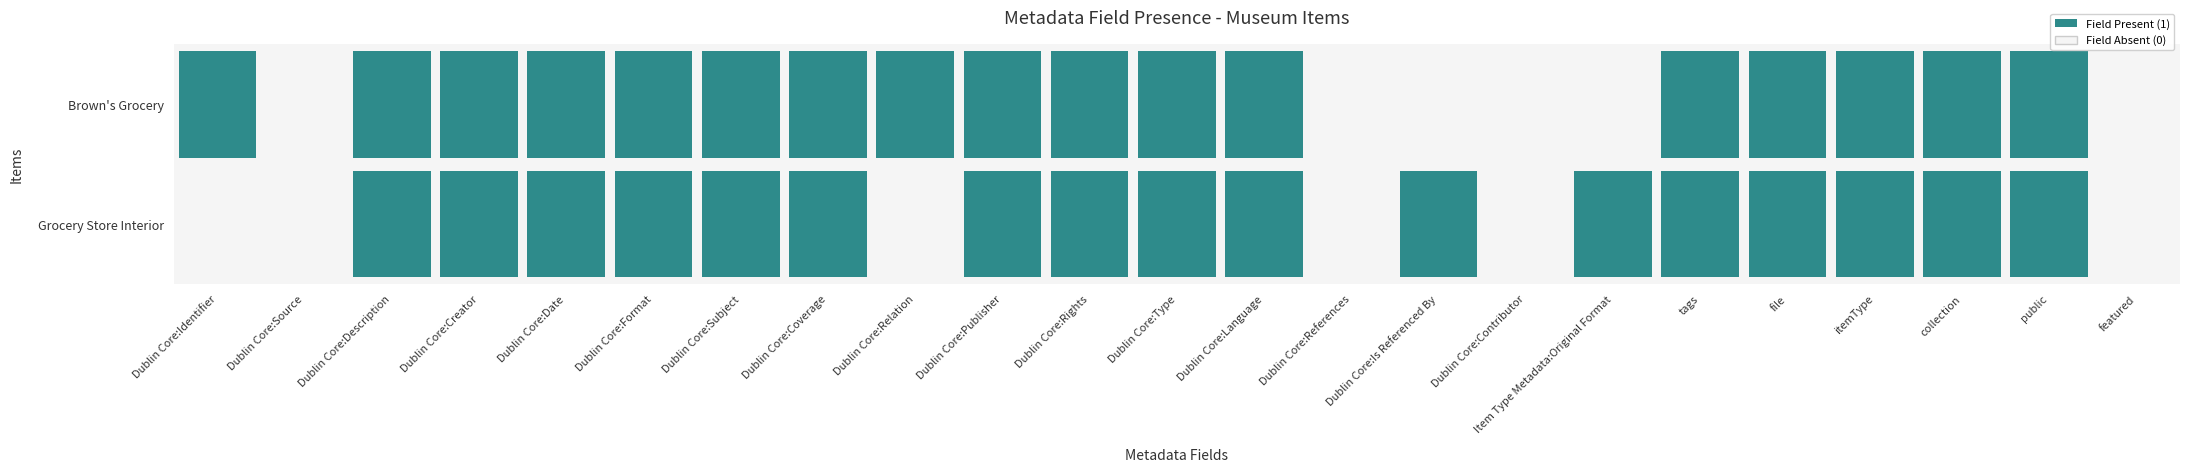

What is the approximate value of Grocery Store Interior at Dublin Core:Format?

1